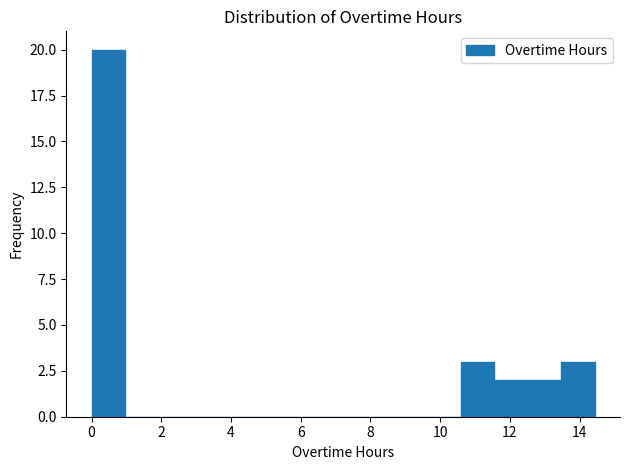

Reading left to right, list every bar in this chart as the range it spans on the x-axis followed by its height. Neither the bar edges nor the heights are printed on the chart, so give them approximately, as read against the axes.

0.0 to 1.0: 20
1.0 to 2.0: 0
2.0 to 2.8: 0
2.8 to 3.8: 0
3.8 to 4.8: 0
4.8 to 5.8: 0
5.8 to 6.8: 0
6.8 to 7.8: 0
7.8 to 8.6: 0
8.6 to 9.6: 0
9.6 to 10.6: 0
10.6 to 11.6: 3
11.6 to 12.6: 2
12.6 to 13.4: 2
13.4 to 14.4: 3